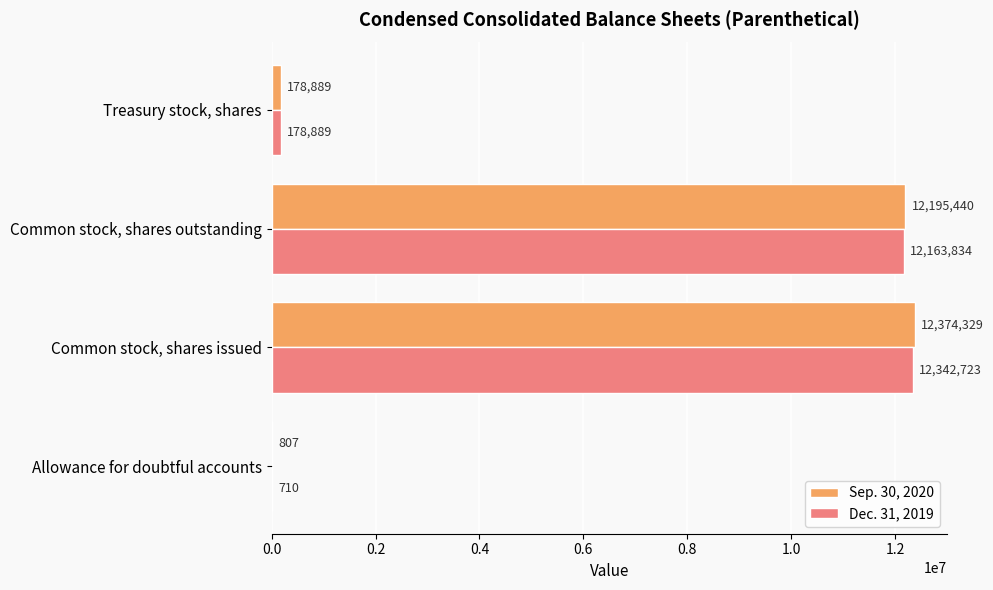

Which series has the largest total across all categories?

Sep. 30, 2020